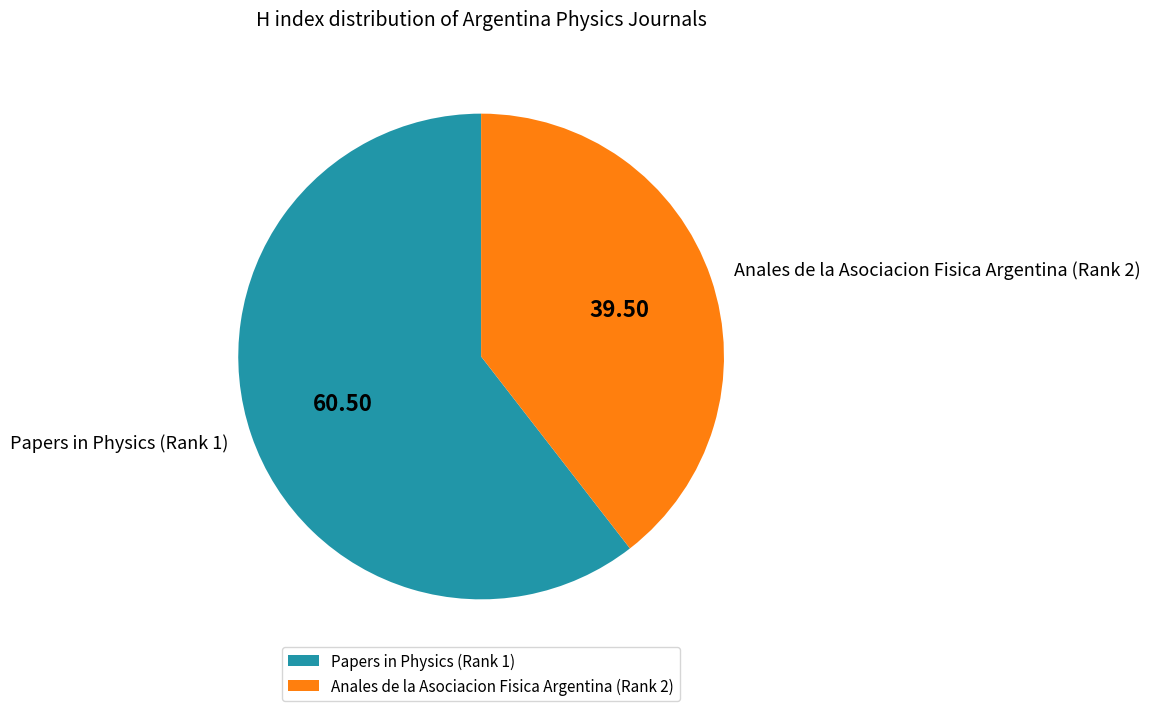

Which has a higher value, Anales de la Asociacion Fisica Argentina (Rank 2) or Papers in Physics (Rank 1)?

Papers in Physics (Rank 1)